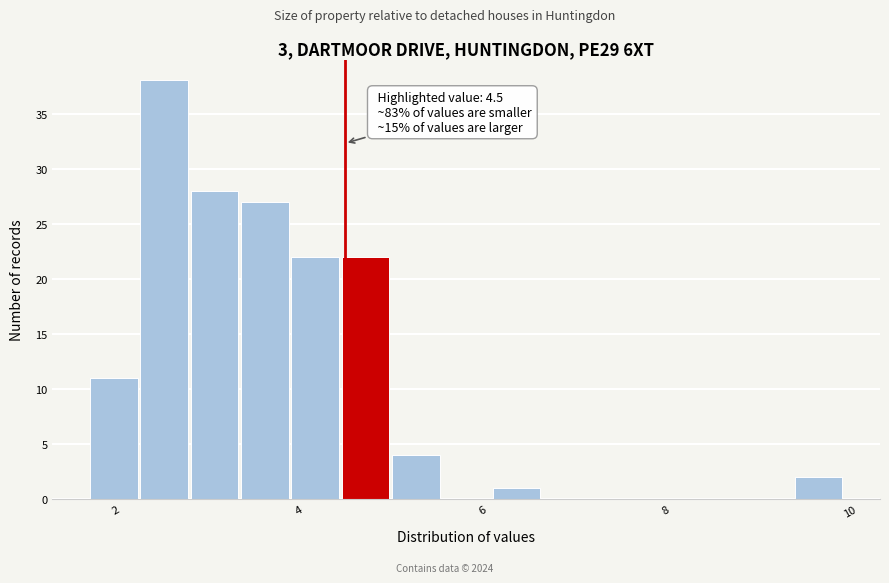

Read against the x-axis, roughly where is the centre of the tallest bar?

2.6